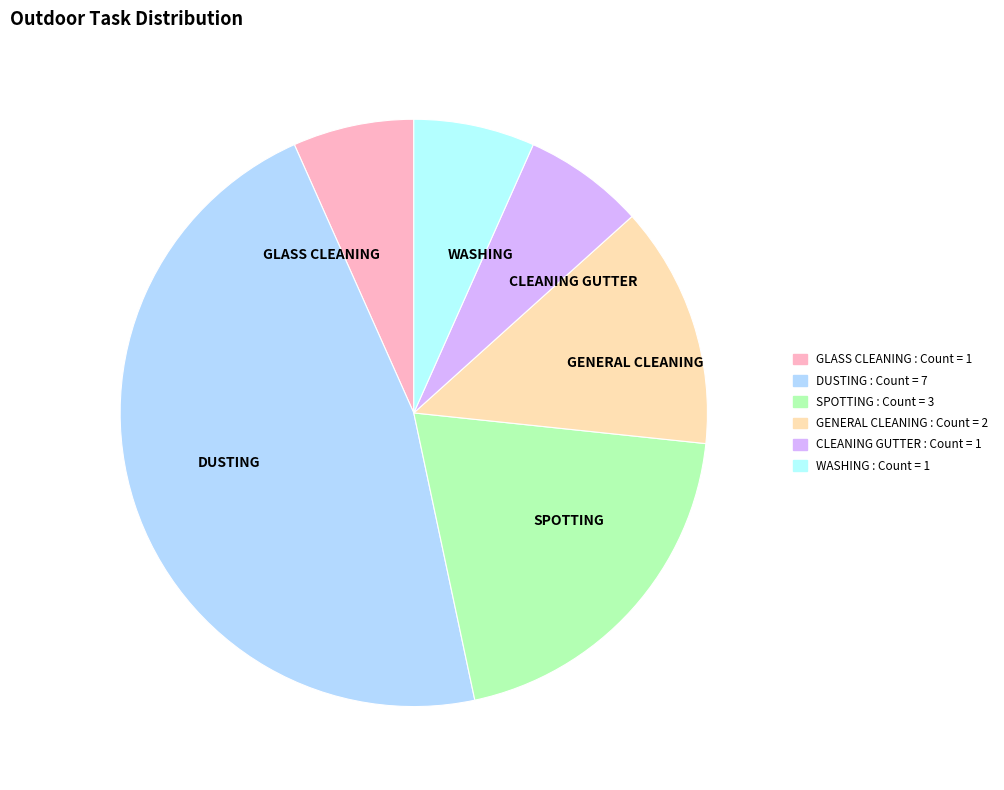

The GLASS CLEANING slice represents 7% of the pie. True or false?

True